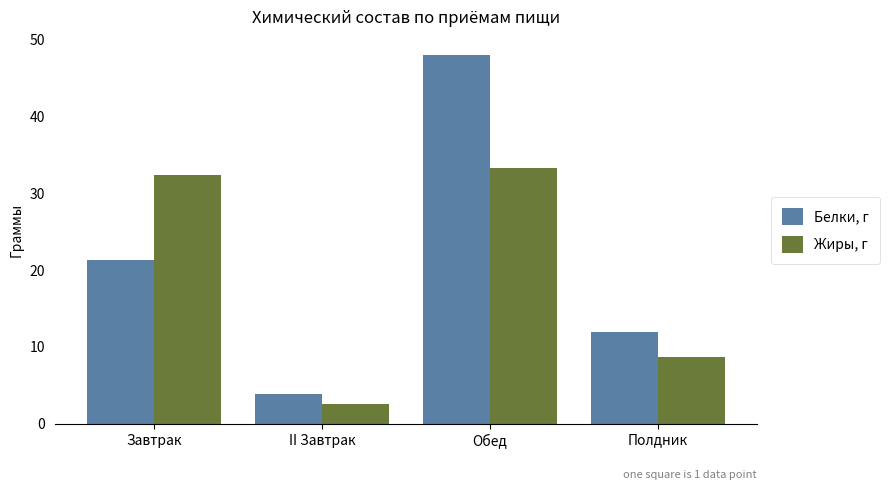

The value of Белки, г at Обед is 48.0. True or false?

True